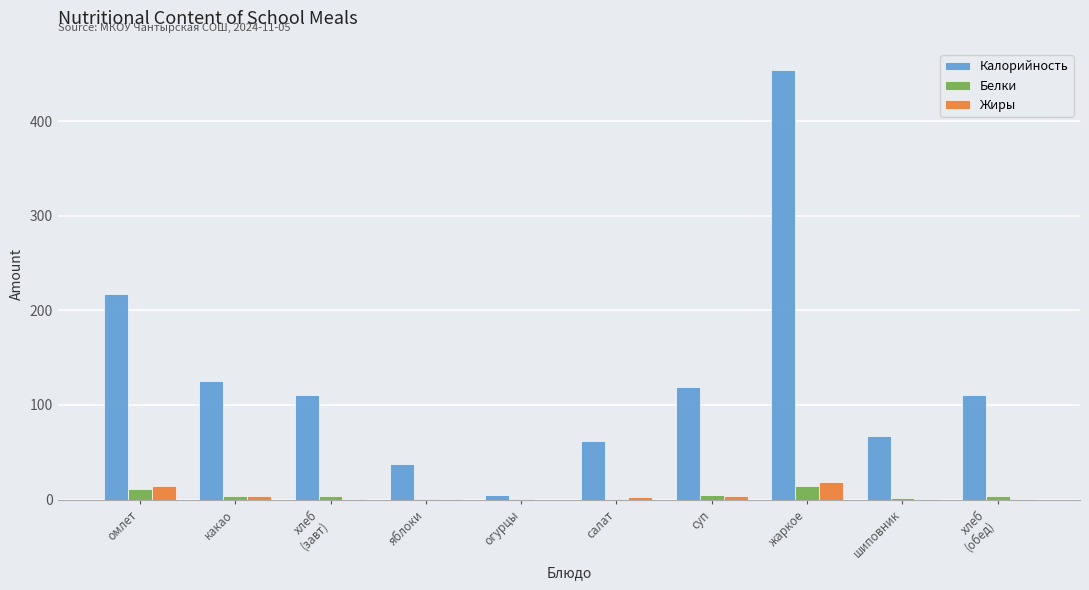

What is the sum of all Белки values?

44.9